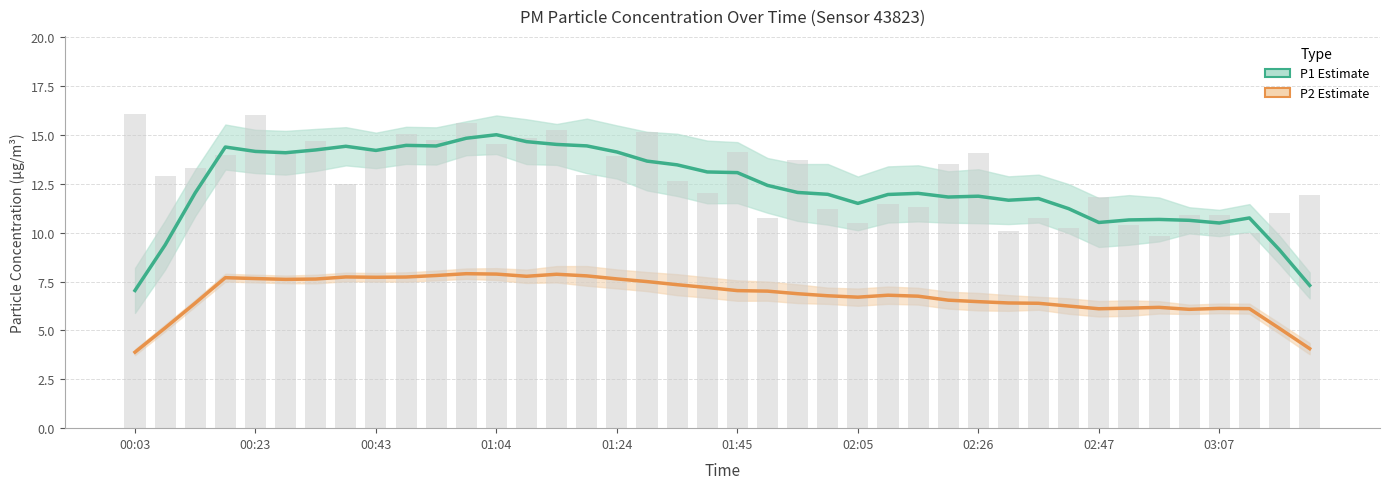

Which series has the largest range (max minus min)?

P1 Estimate